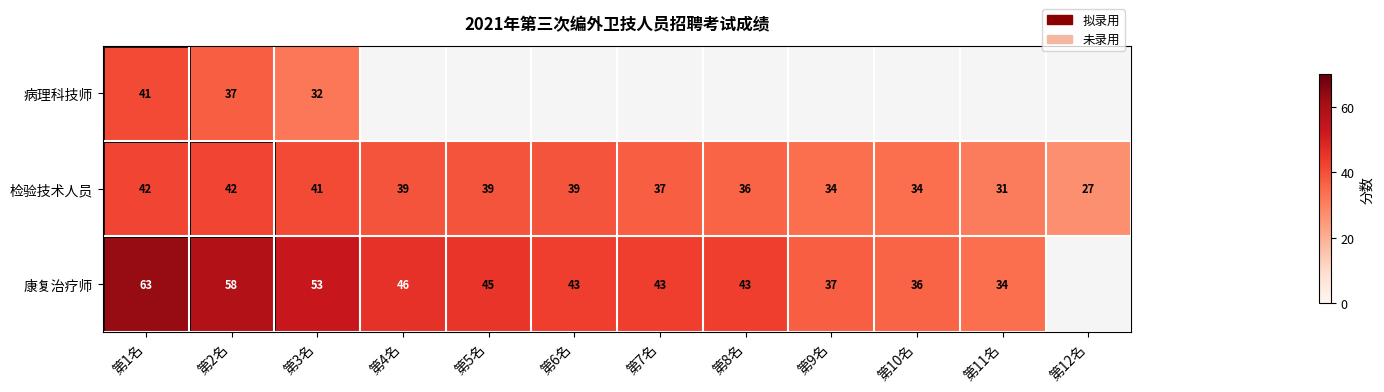

Is it true that 康复治疗师 equals 43 at 第6名?

True